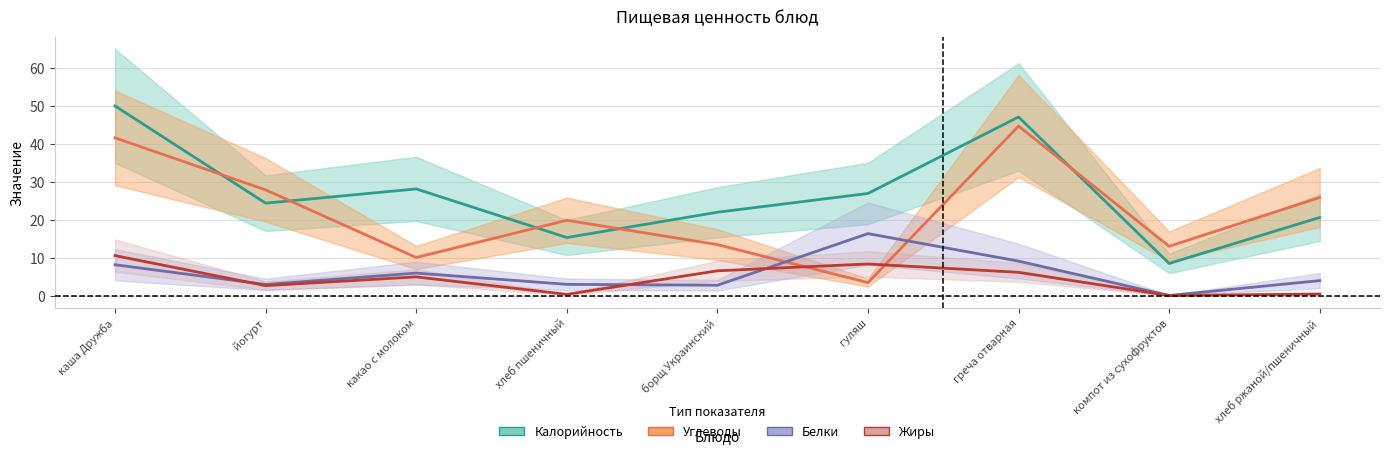

Is the value of Калорийность at хлеб ржаной/пшеничный greater than the value of Жиры at гуляш?

Yes